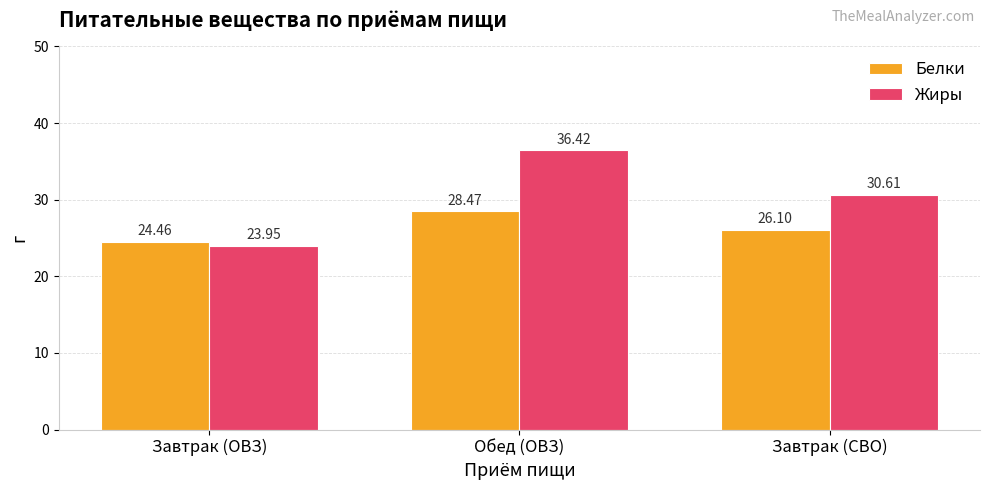

Rank the series by their maximum value, from highest to lowest.

Жиры, Белки